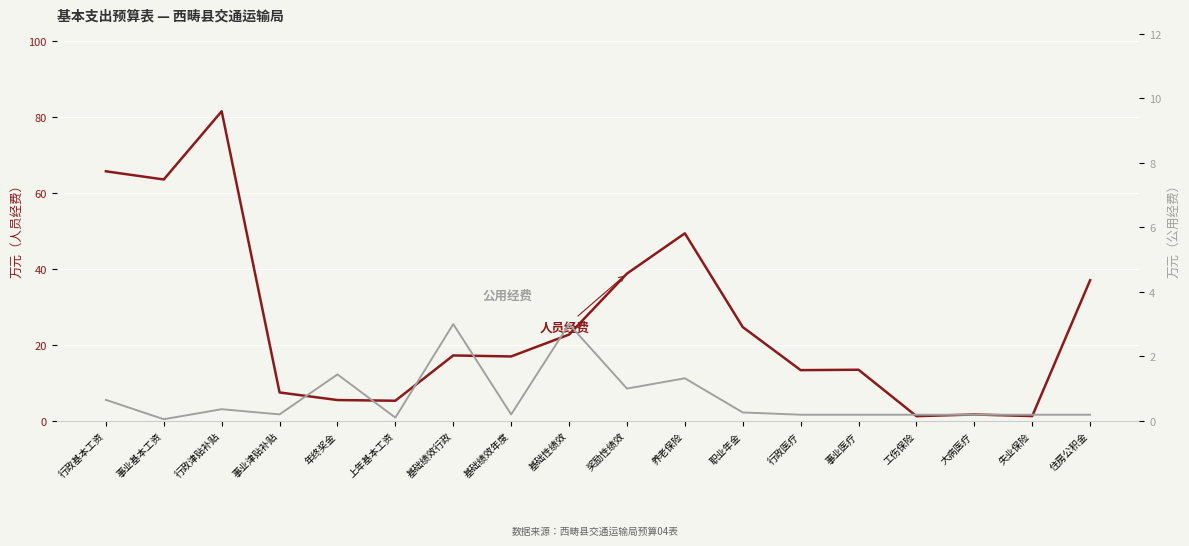

True or false: 公用经费 has more than 2 interior local peaks.

True